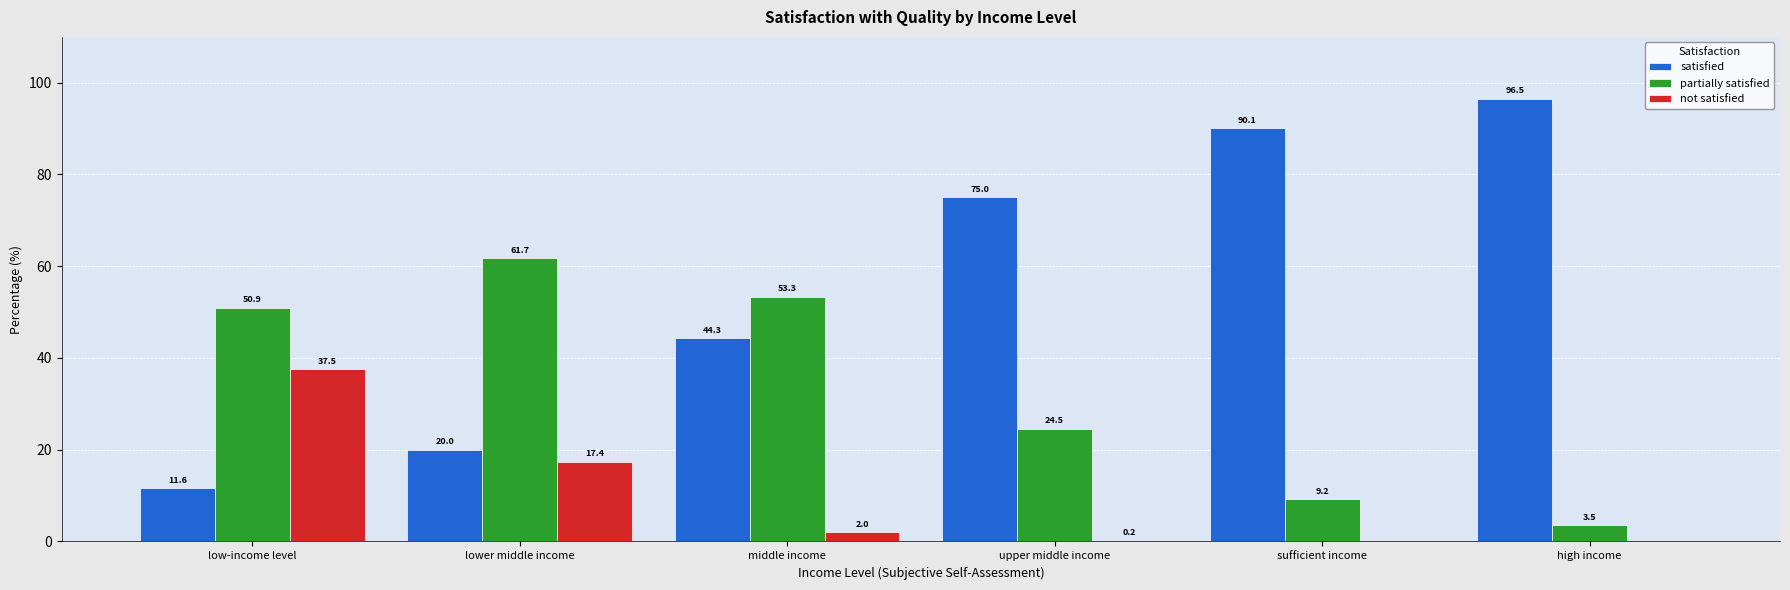

True or false: not satisfied has a value of 2.0 at middle income.

True